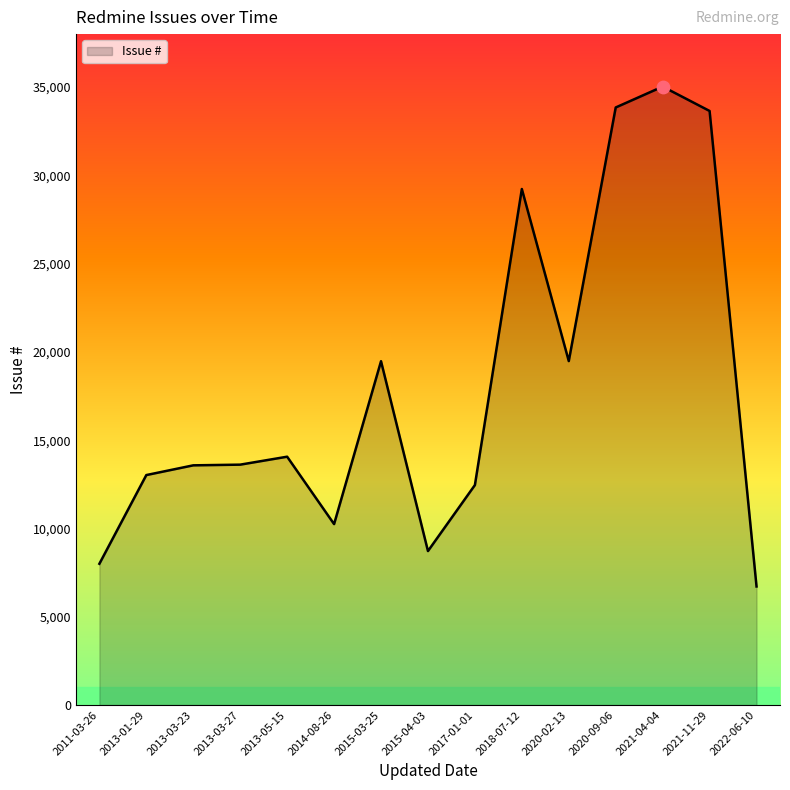

What is the ratio of the value at 2015-04-03 to the value at 2020-09-06?

0.3